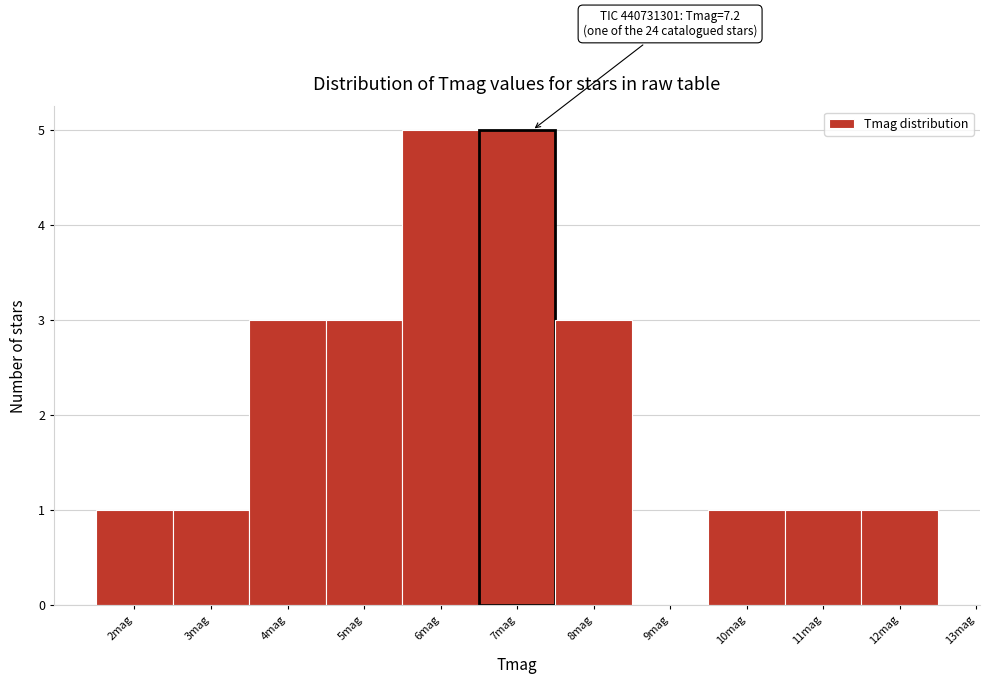

Reading left to right, transcribe all the data shown in this chart.

2mag=1	3mag=1	4mag=3	5mag=3	6mag=5	7mag=5	8mag=3	9mag=0	10mag=1	11mag=1	12mag=1